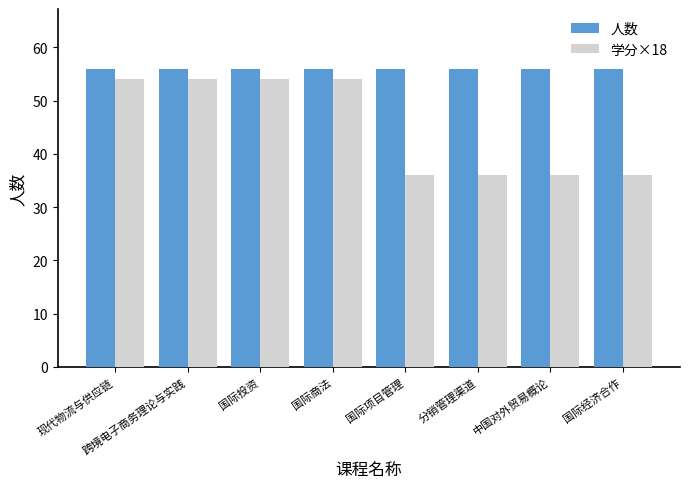

The 人数 series shows 56 at 国际商法. True or false?

True